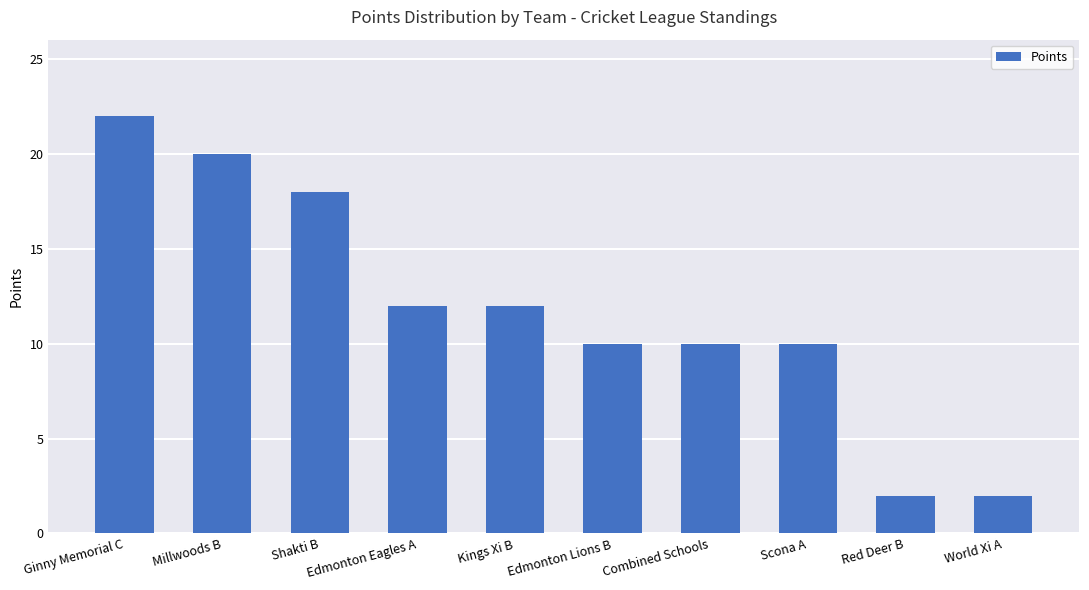

What value does the data have at World Xi A?

2